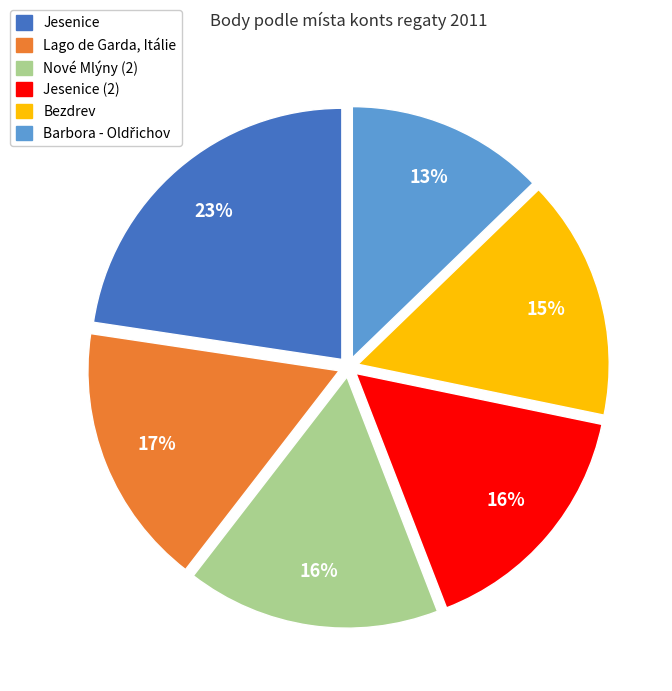

Is there a majority slice in this chart?

No